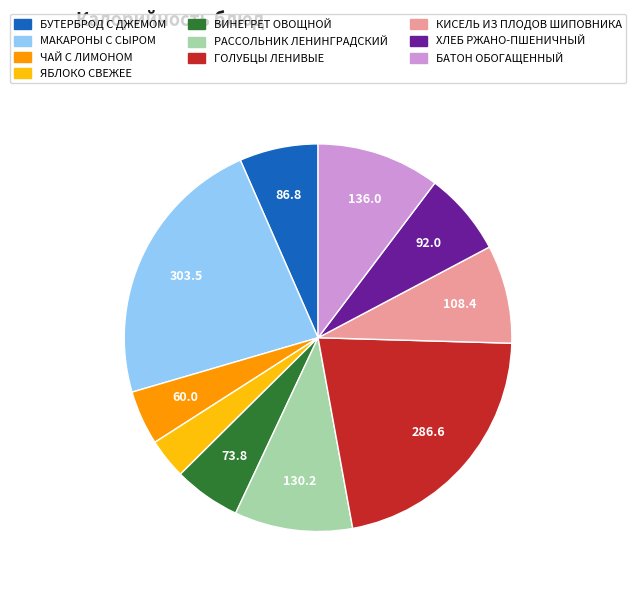

Is the sum of КИСЕЛЬ ИЗ ПЛОДОВ ШИПОВНИКА and ЧАЙ С ЛИМОНОМ greater than half?

No